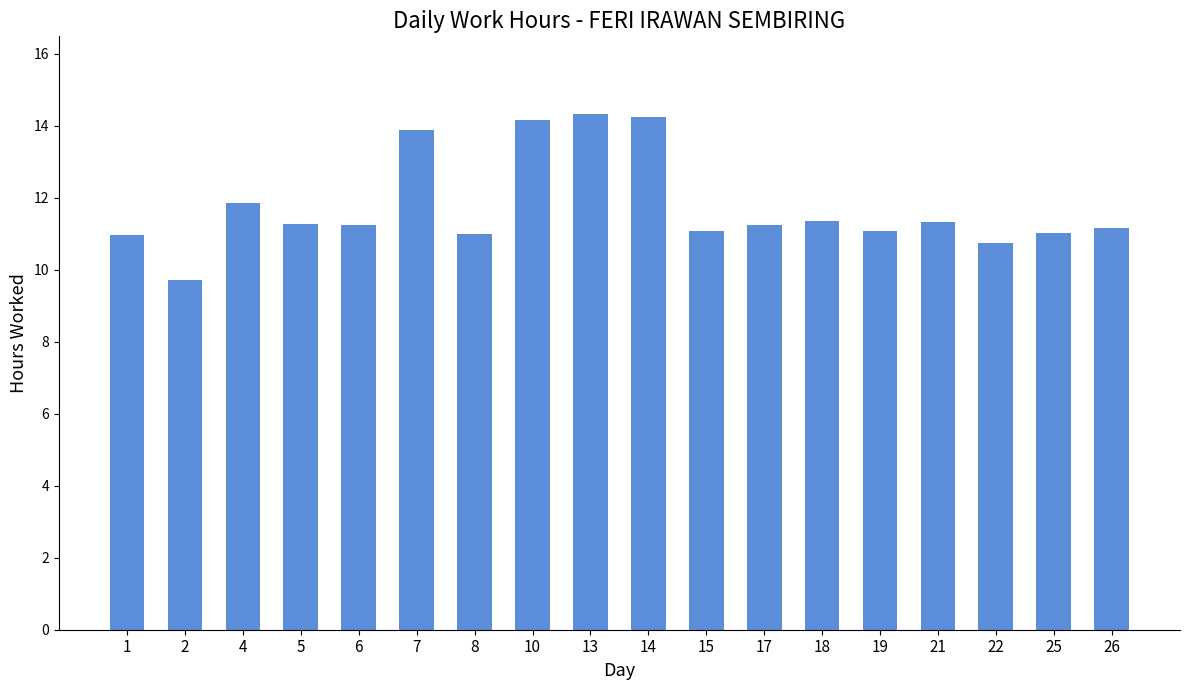

What is the minimum value shown in the chart?

9.7